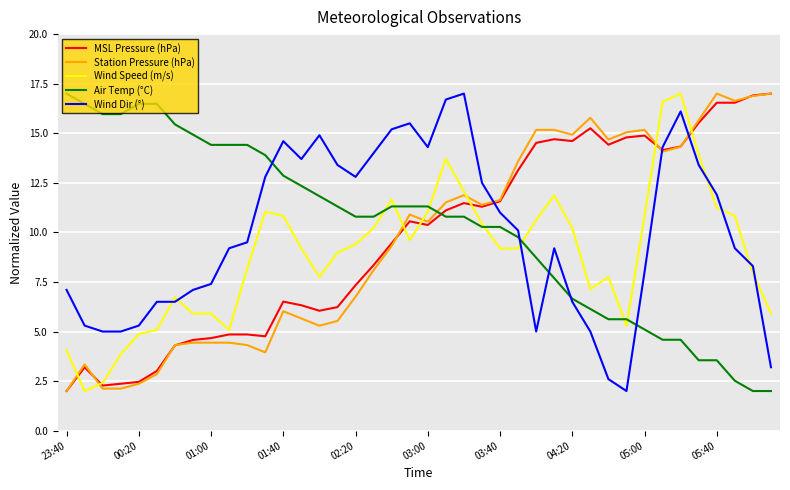

What is the minimum value shown in the chart?

2.0